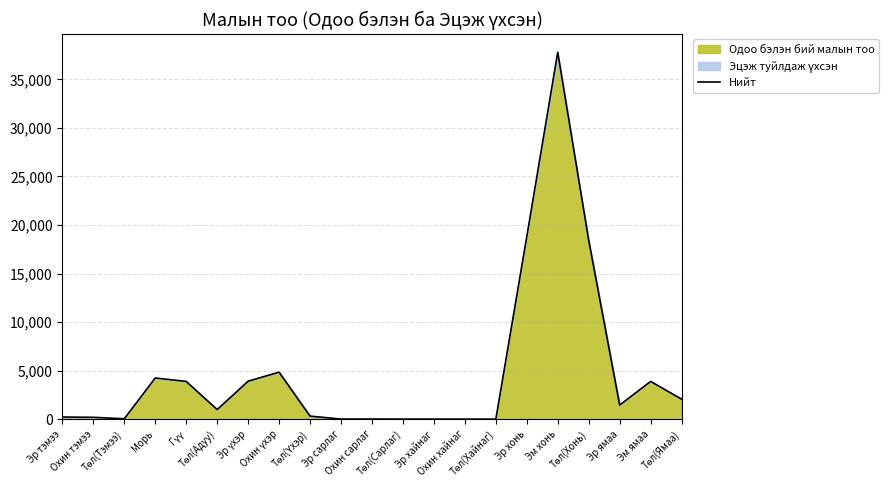

The chart shows a value of 64429 at Эм хонь. True or false?

False